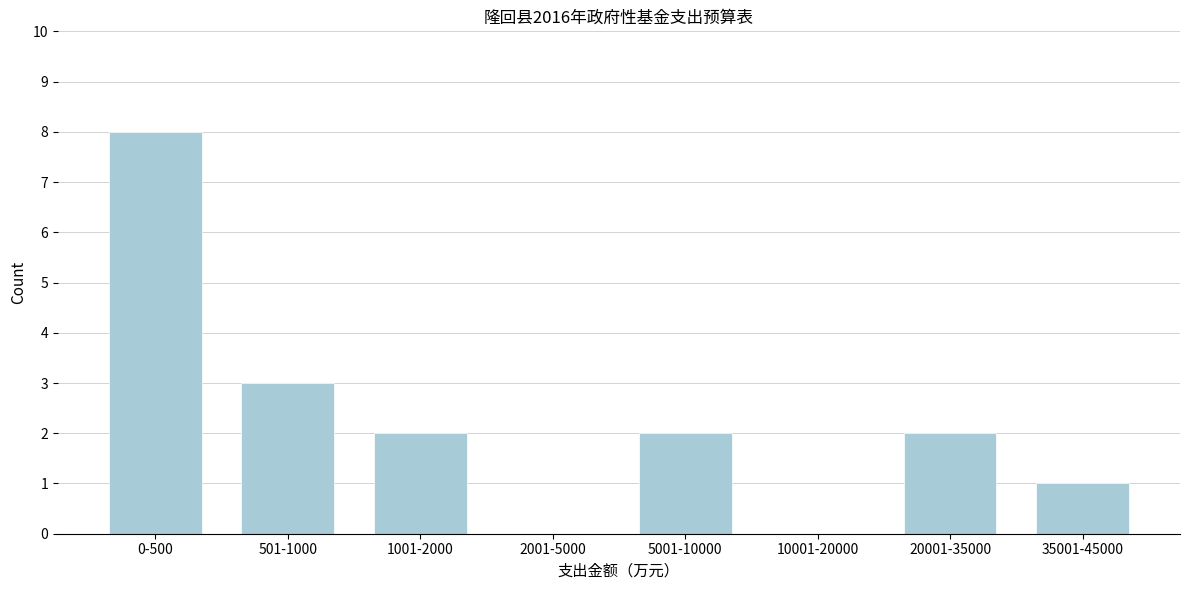

Reading right to left, transcribe all the data shown in this chart.

35001-45000=1	20001-35000=2	10001-20000=0	5001-10000=2	2001-5000=0	1001-2000=2	501-1000=3	0-500=8